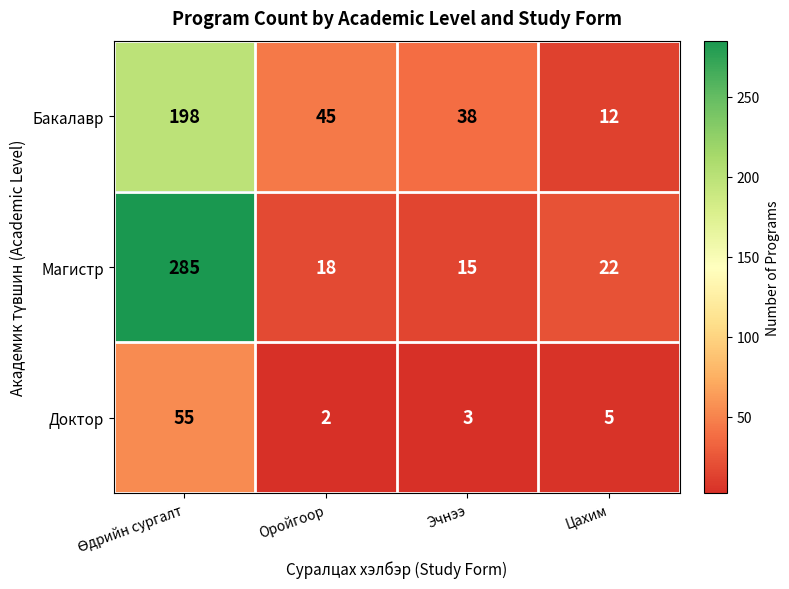

What is the difference between the second highest and second lowest values in the Бакалавр series?

7